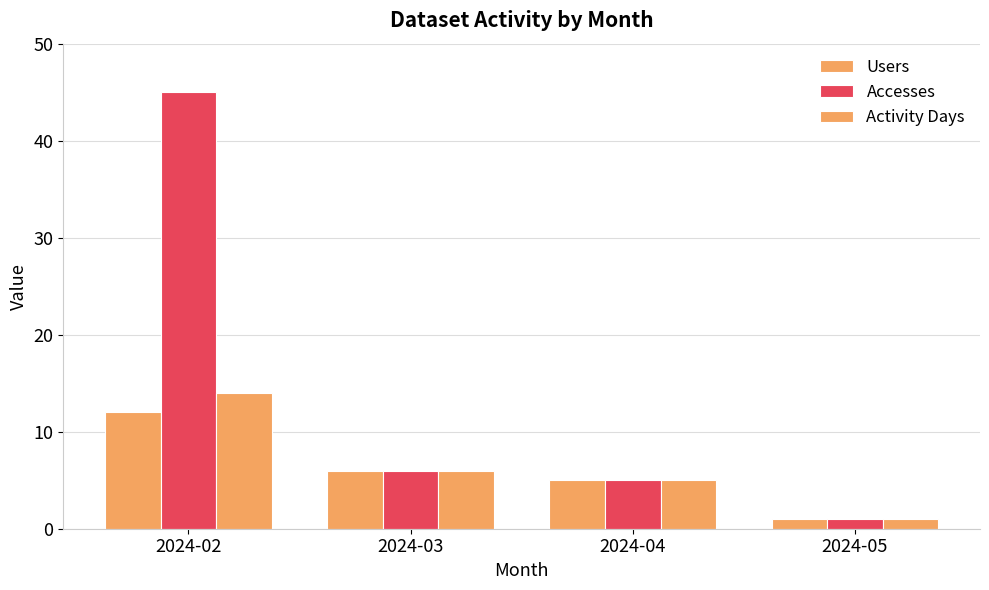

Does the chart contain any negative values?

No